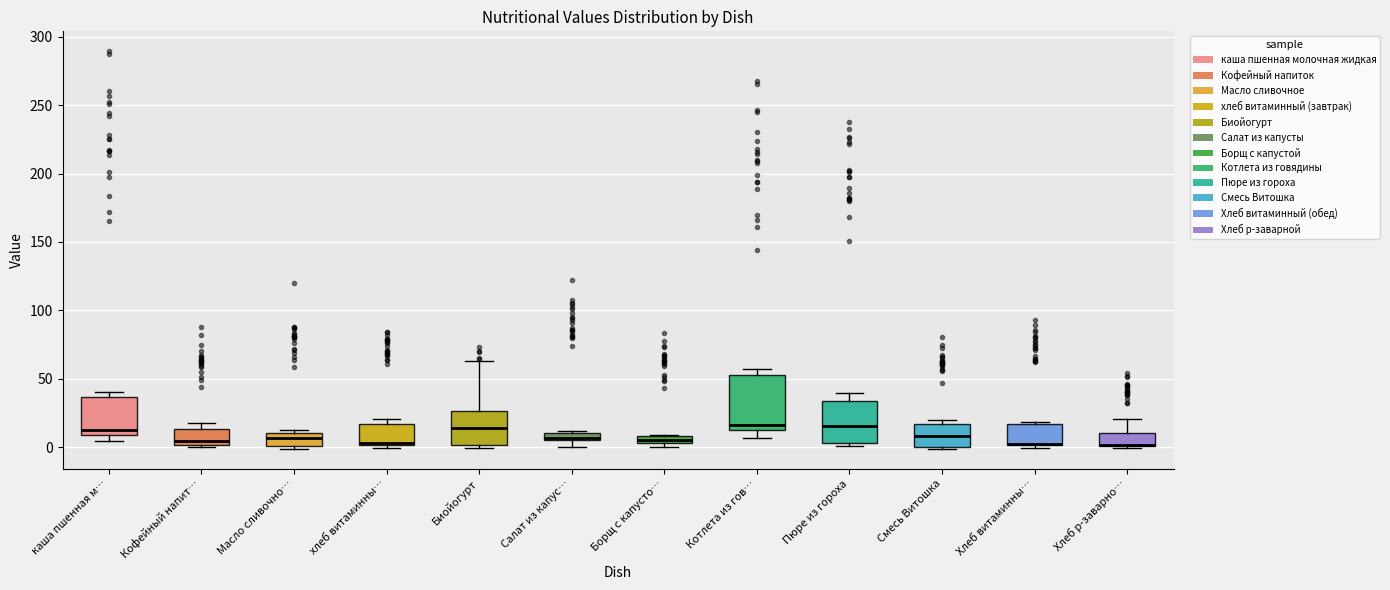

Where is the upper edge of the box for Масло сливочно… on the y-axis? The values are not printed on the chart, so give them approximately, as read against the axis.

10